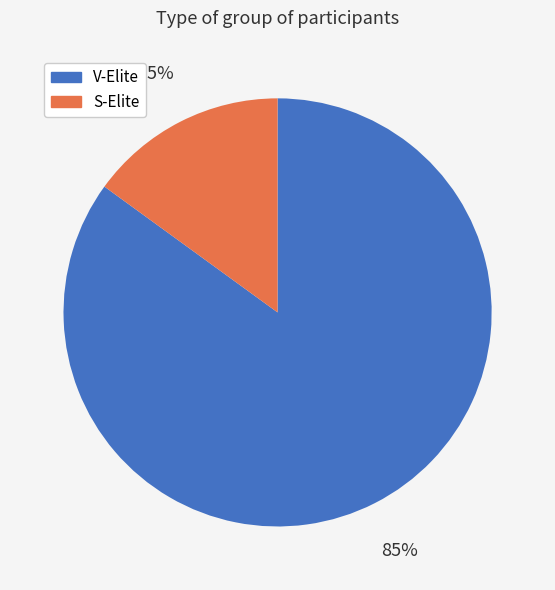

Combined, do V-Elite and S-Elite account for over 50%?

Yes